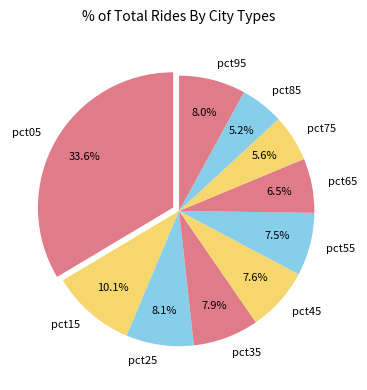

Do pct05 and pct15 together represent more than half of the pie?

No